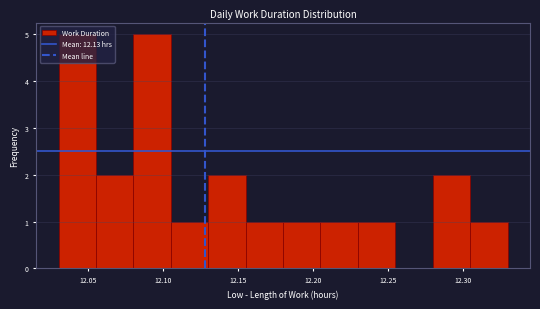

Reading left to right, transcribe this chart: for each bar, give the range it covers on the x-axis and its height. The values are not printed on the chart, so give them approximately, as read against the axis.

12.030 to 12.055: 5
12.055 to 12.080: 2
12.080 to 12.105: 5
12.105 to 12.130: 1
12.130 to 12.155: 2
12.155 to 12.180: 1
12.180 to 12.205: 1
12.205 to 12.230: 1
12.230 to 12.255: 1
12.255 to 12.280: 0
12.280 to 12.305: 2
12.305 to 12.330: 1